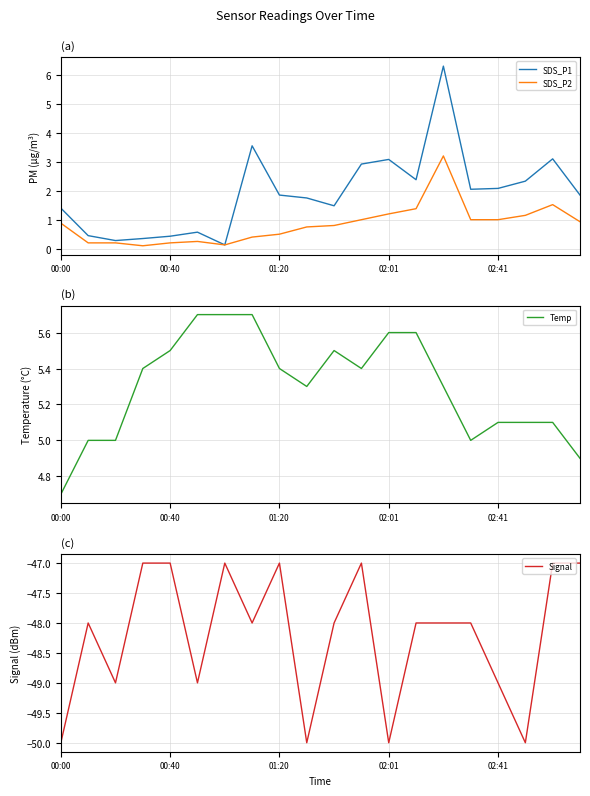

True or false: SDS_P2 has a value of 0.1 at 02:01.

False